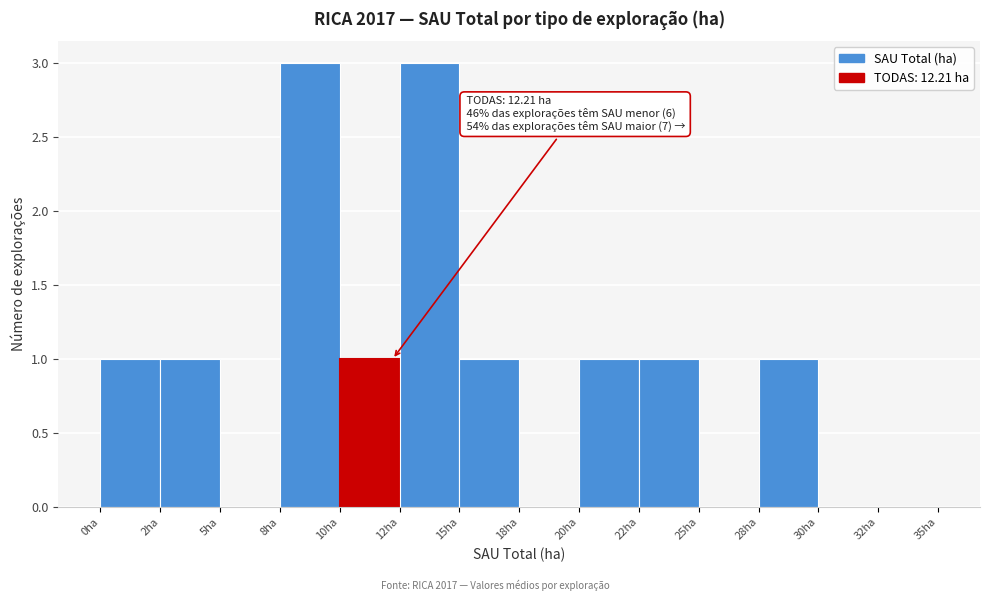

Reading left to right, what are all the values shown in this chart?

0ha=1	2ha=1	5ha=0	8ha=3	10ha=1	12ha=3	15ha=1	18ha=0	20ha=1	22ha=1	25ha=0	28ha=1	30ha=0	32ha=0